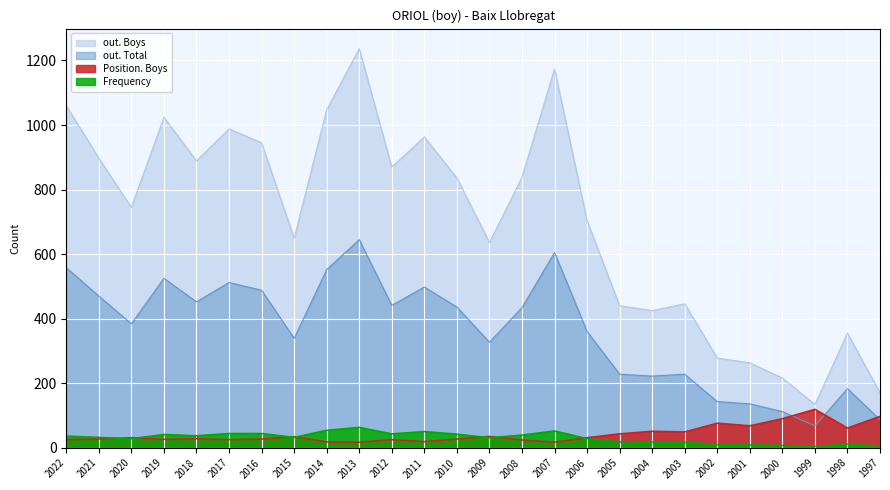

At which category does Frequency reach its first local valley?

1999